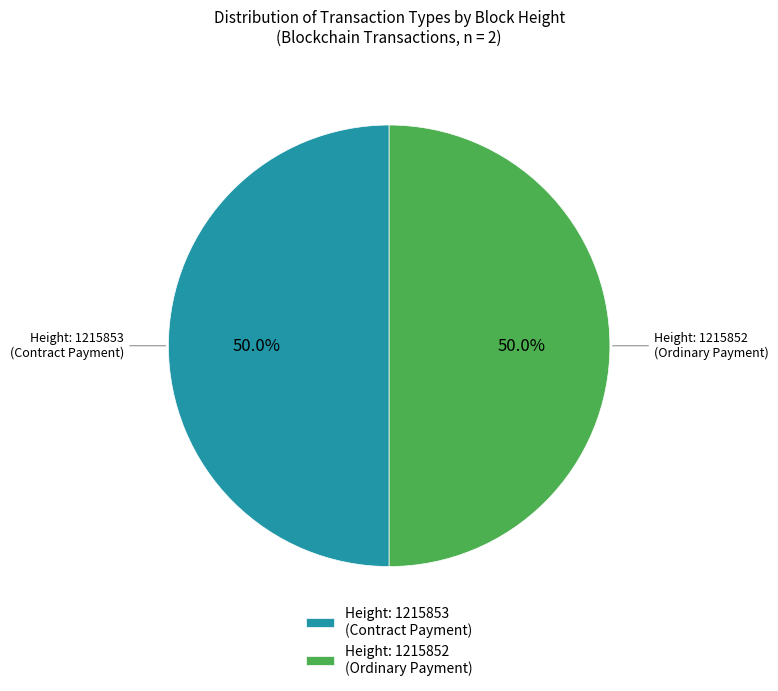

To the nearest percent, what is the average slice percentage?

50%